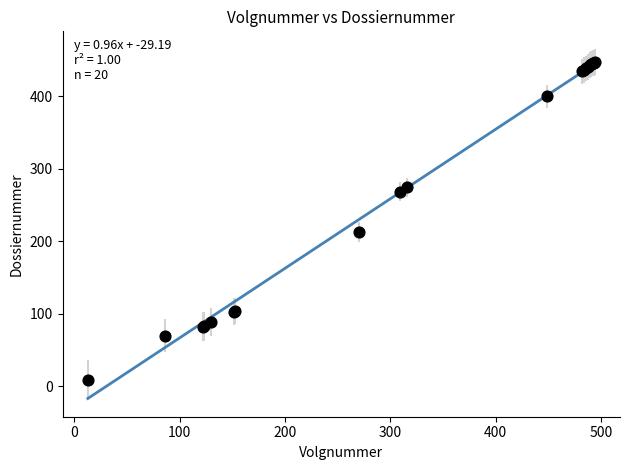

What Y value in the scatter plot is closest to 228?

213